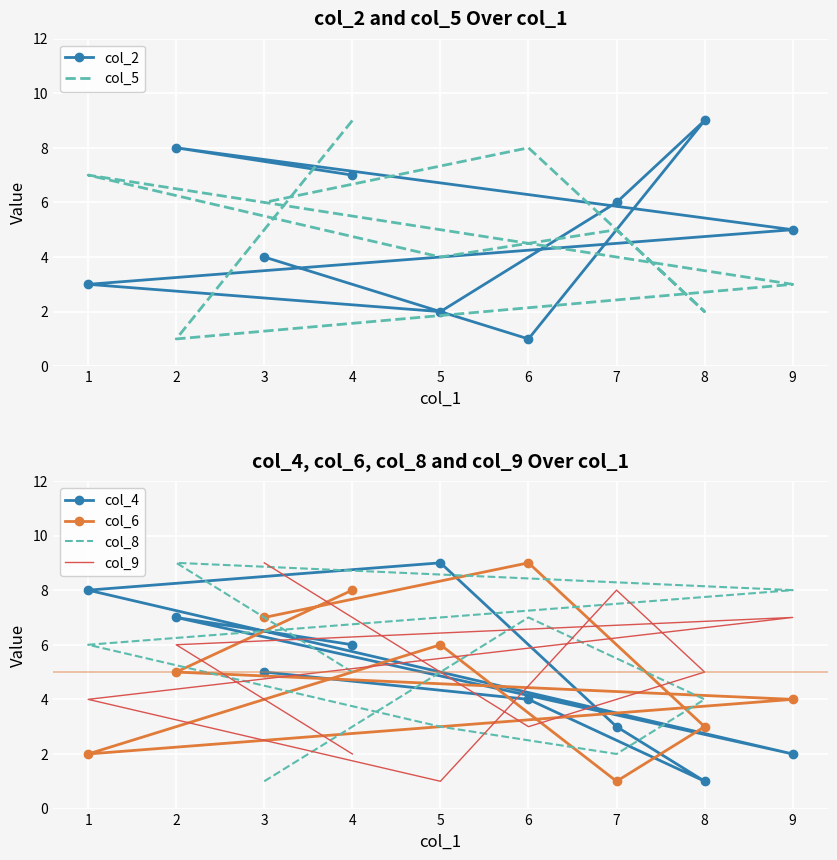

The col_5 series shows 3 at 3. True or false?

False